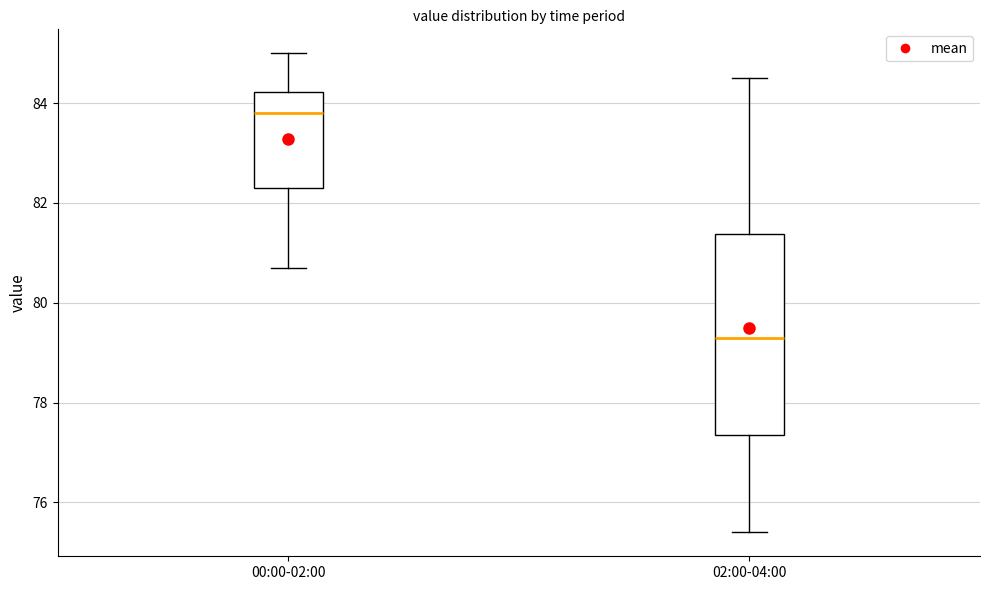

Reading left to right, read every box against the y-axis: the position of its median line, the range the box covers, and the ends of its whiskers. The values are not printed on the chart, so give them approximately, as read against the axis.

00:00-02:00: median 83.8, box 82.4 to 84.2, whiskers 80.8 to 85.0
02:00-04:00: median 79.4, box 77.4 to 81.4, whiskers 75.4 to 84.6